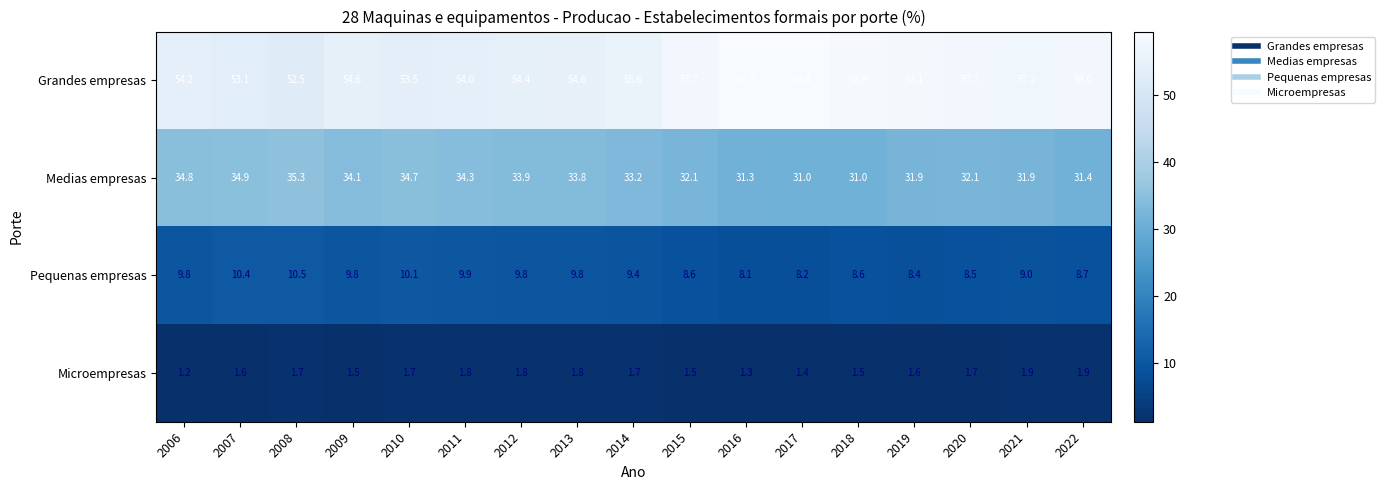

What is the total value across all series at 2018?

100.0